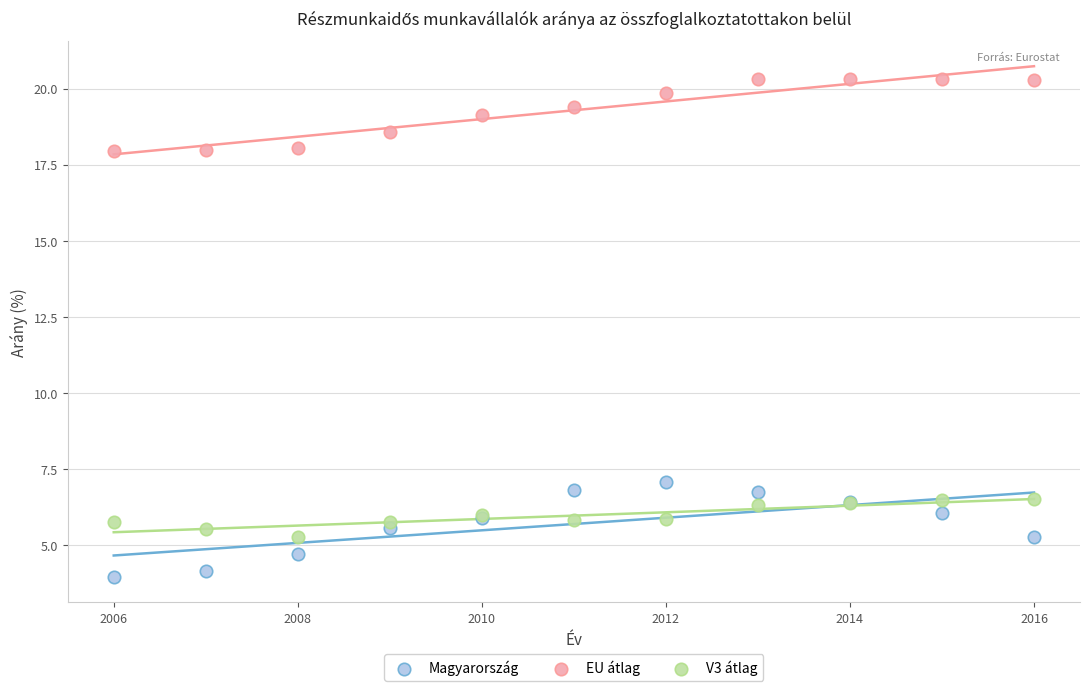

Which series reaches the maximum Y coordinate?

EU átlag